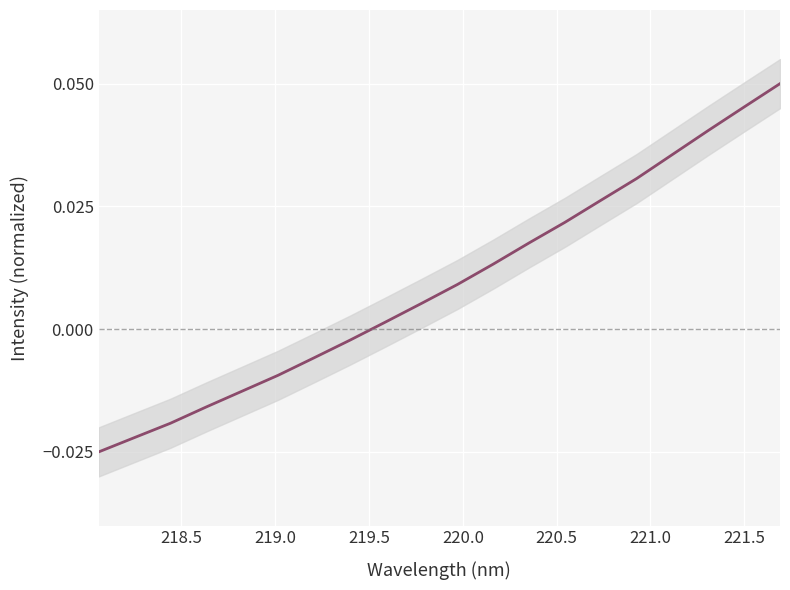

True or false: the data shows 0.0 at 17.

False